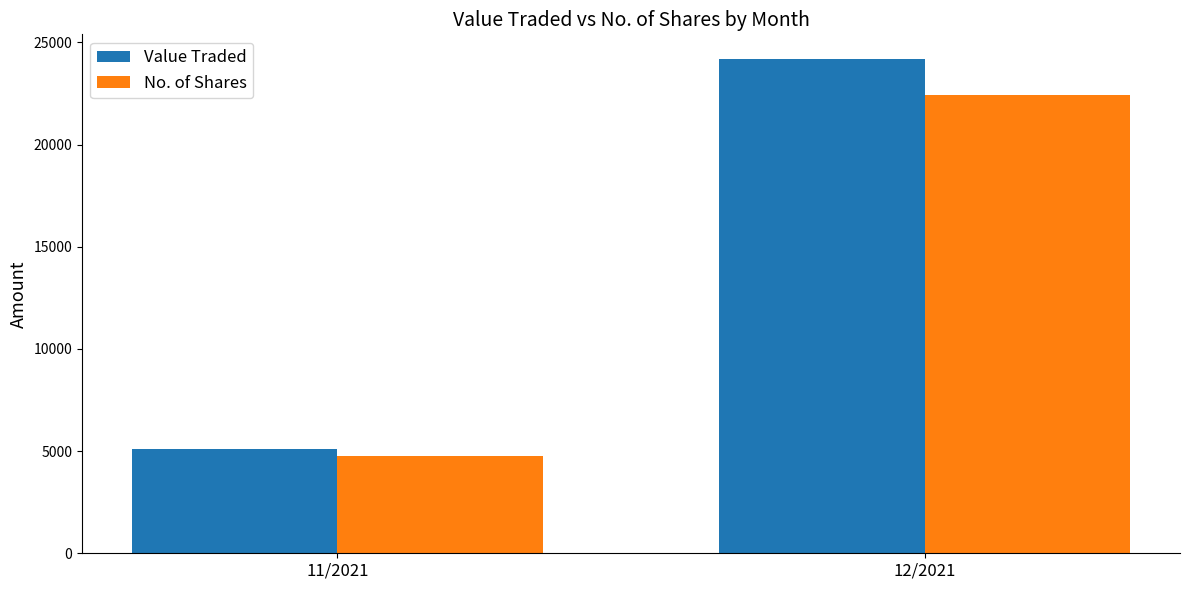

What is the highest value of the Value Traded series?

24182